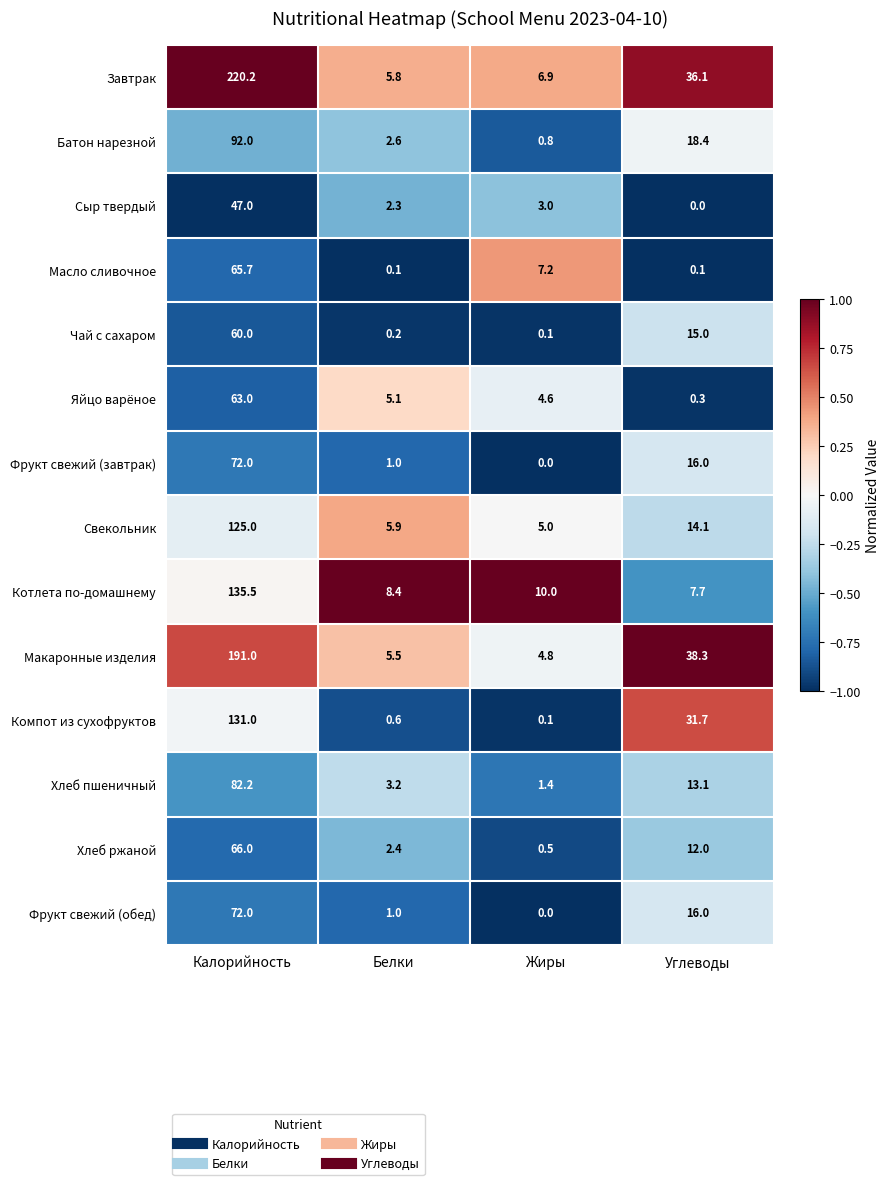

What is the average value of the Хлеб ржаной series?

20.2